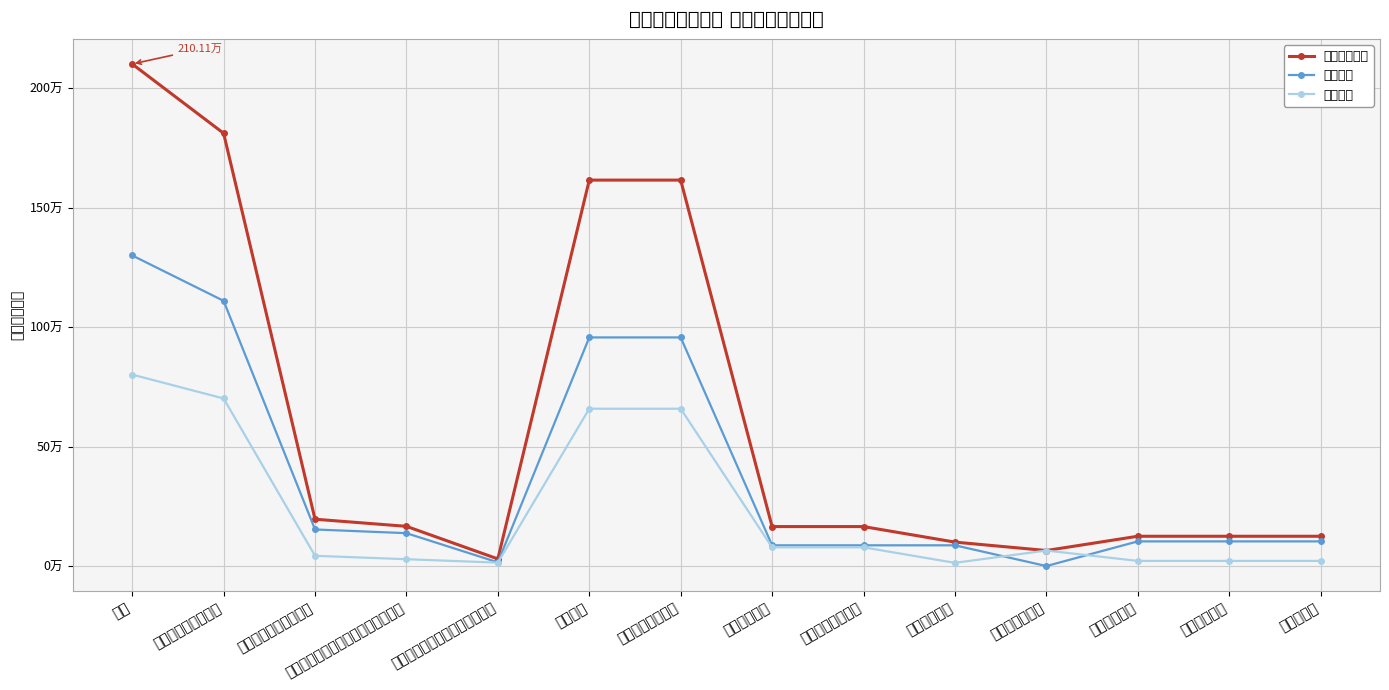

How many lines are shown in the chart?

3